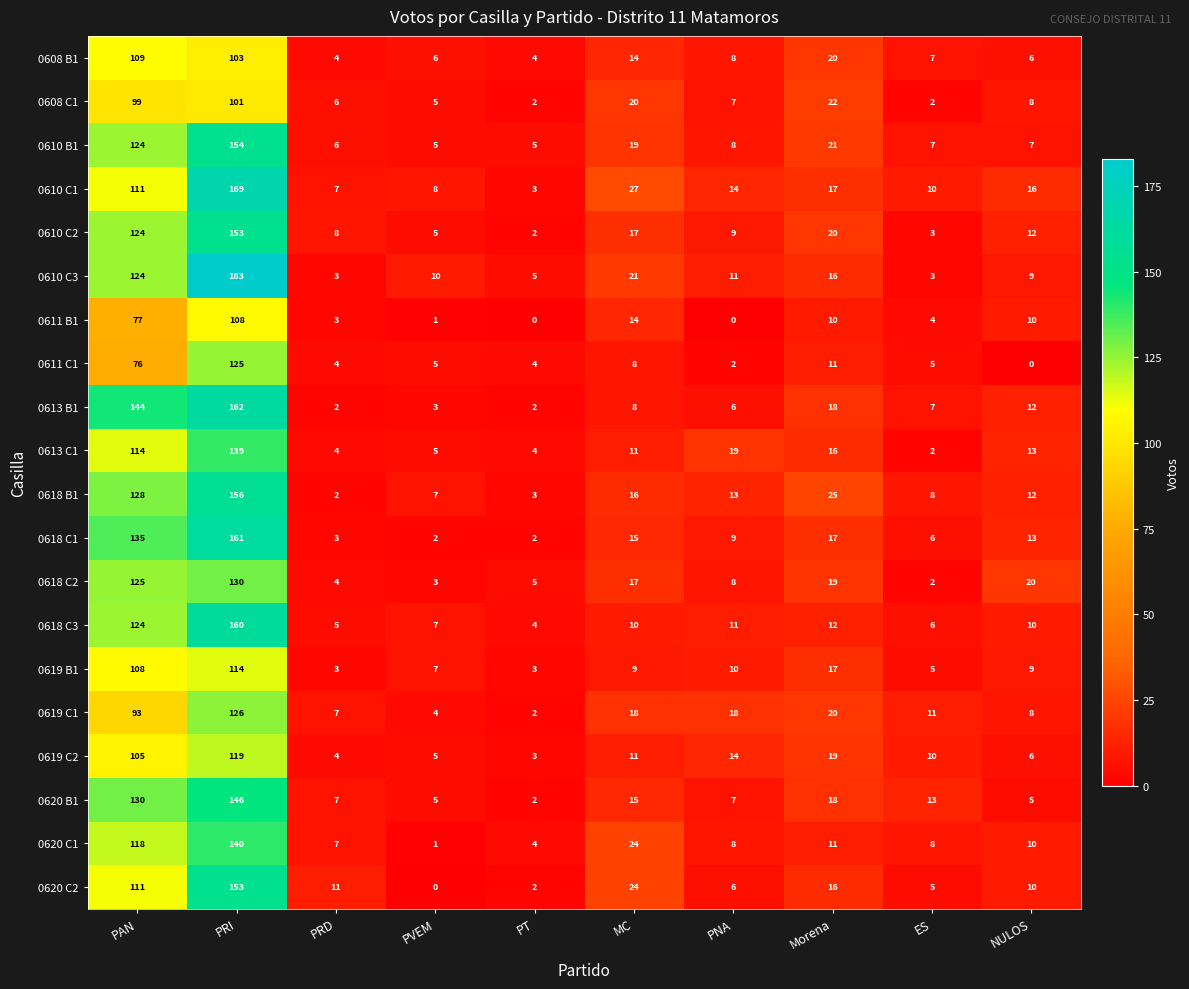

Which category has the highest value in the 0613 B1 series?

PRI